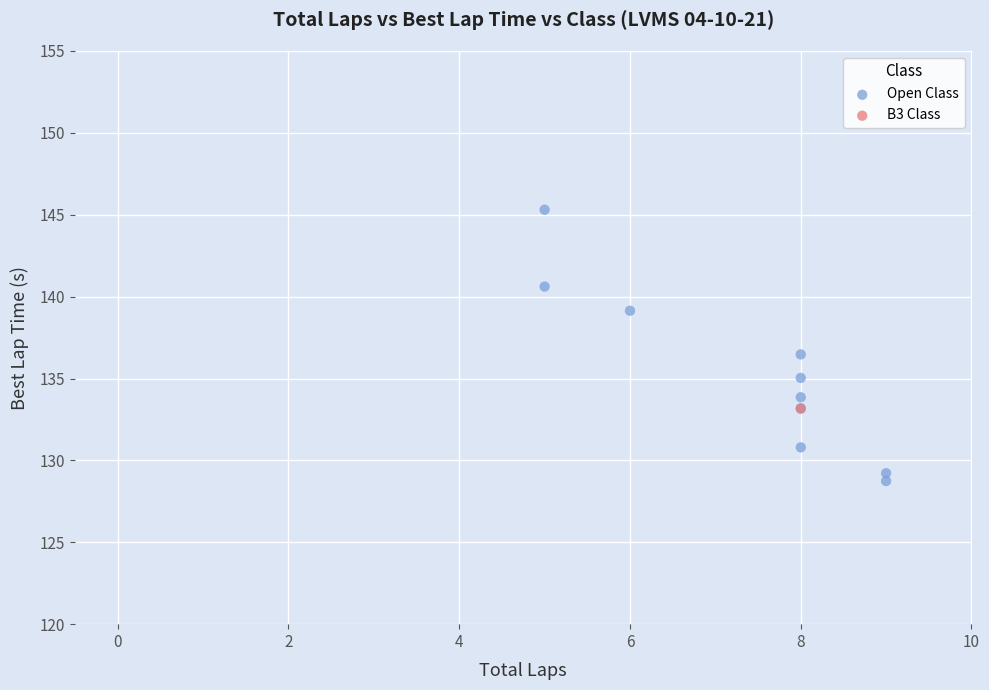

What are all the series names shown in the legend?

Open Class, B3 Class